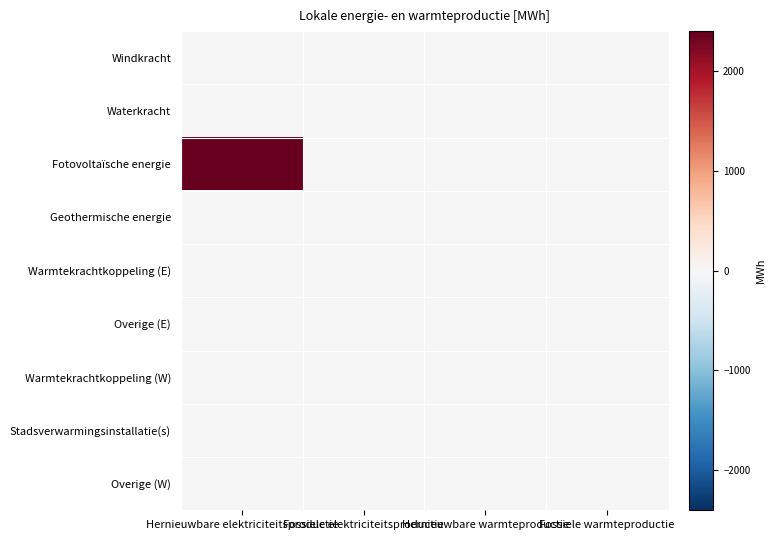

Which series has the largest range (max minus min)?

Fotovoltaïsche energie